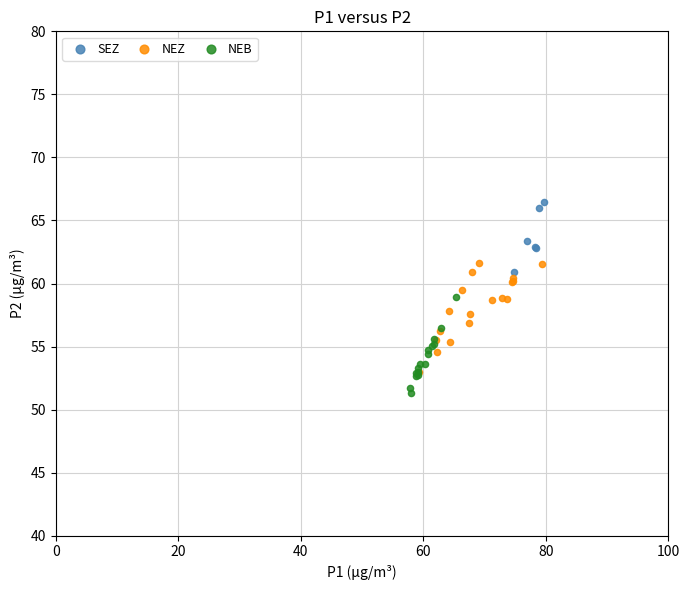

What are all the series names shown in the legend?

SEZ, NEZ, NEB